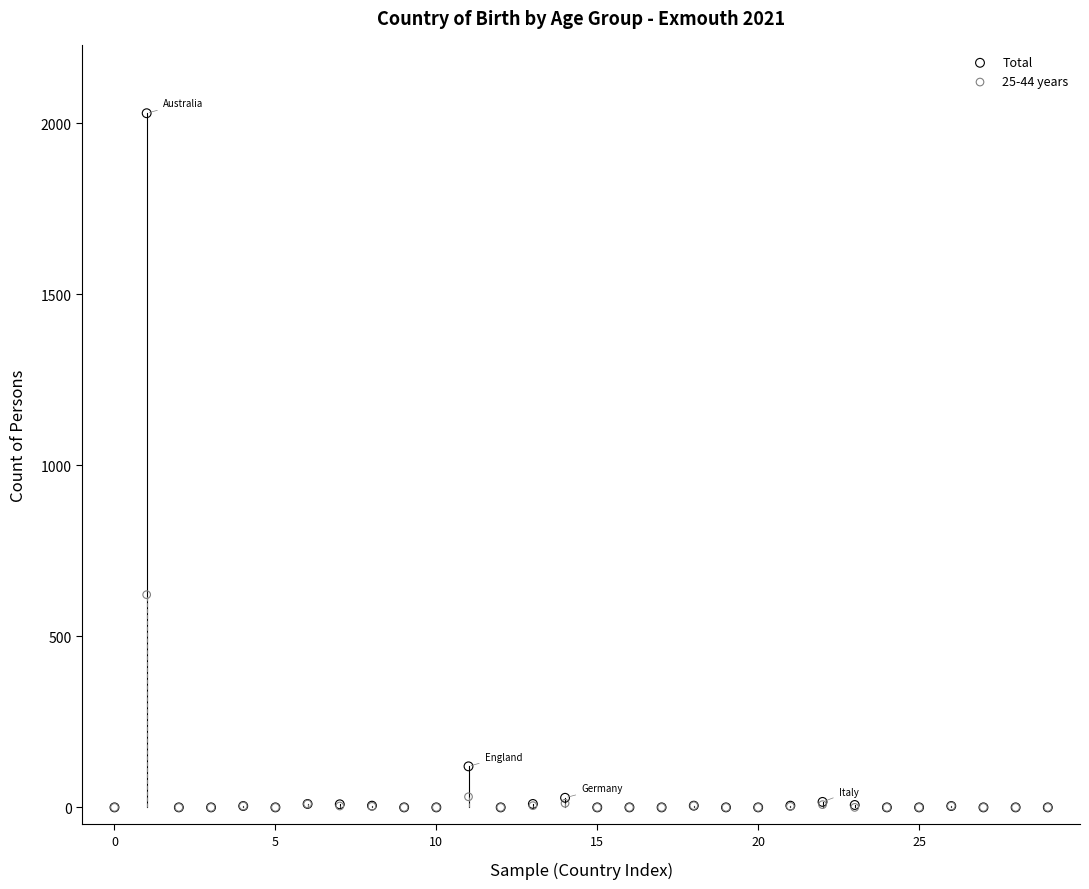

Across all series, what Y value is closest to 1015?

622